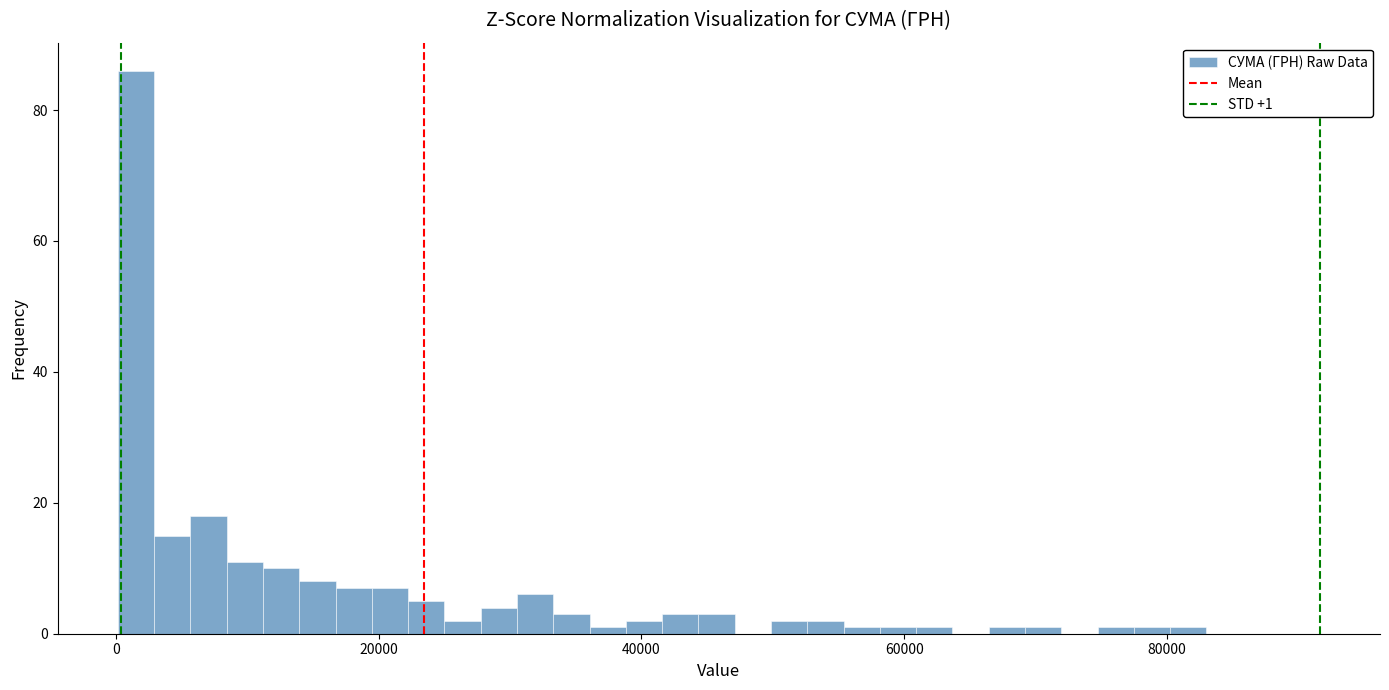

Read against the x-axis, roughly where is the centre of the tallest bar?

2000